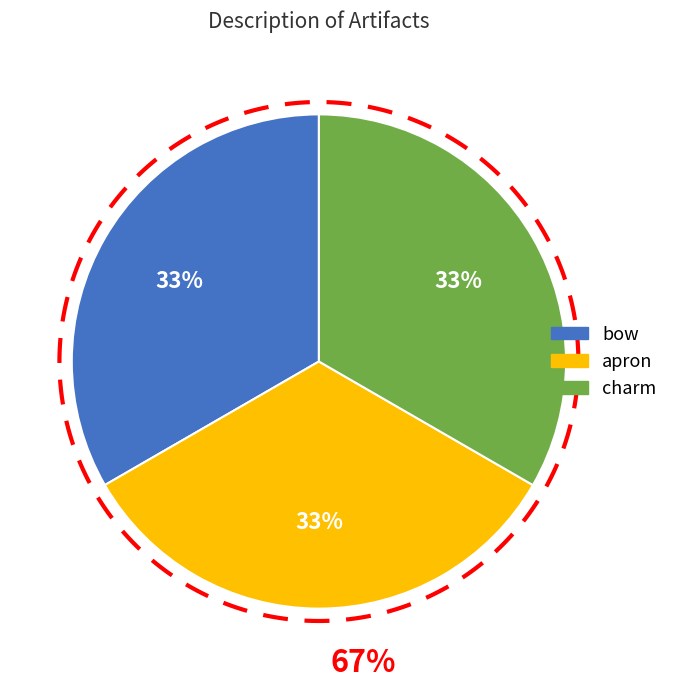

Is the sum of bow and apron greater than half?

Yes